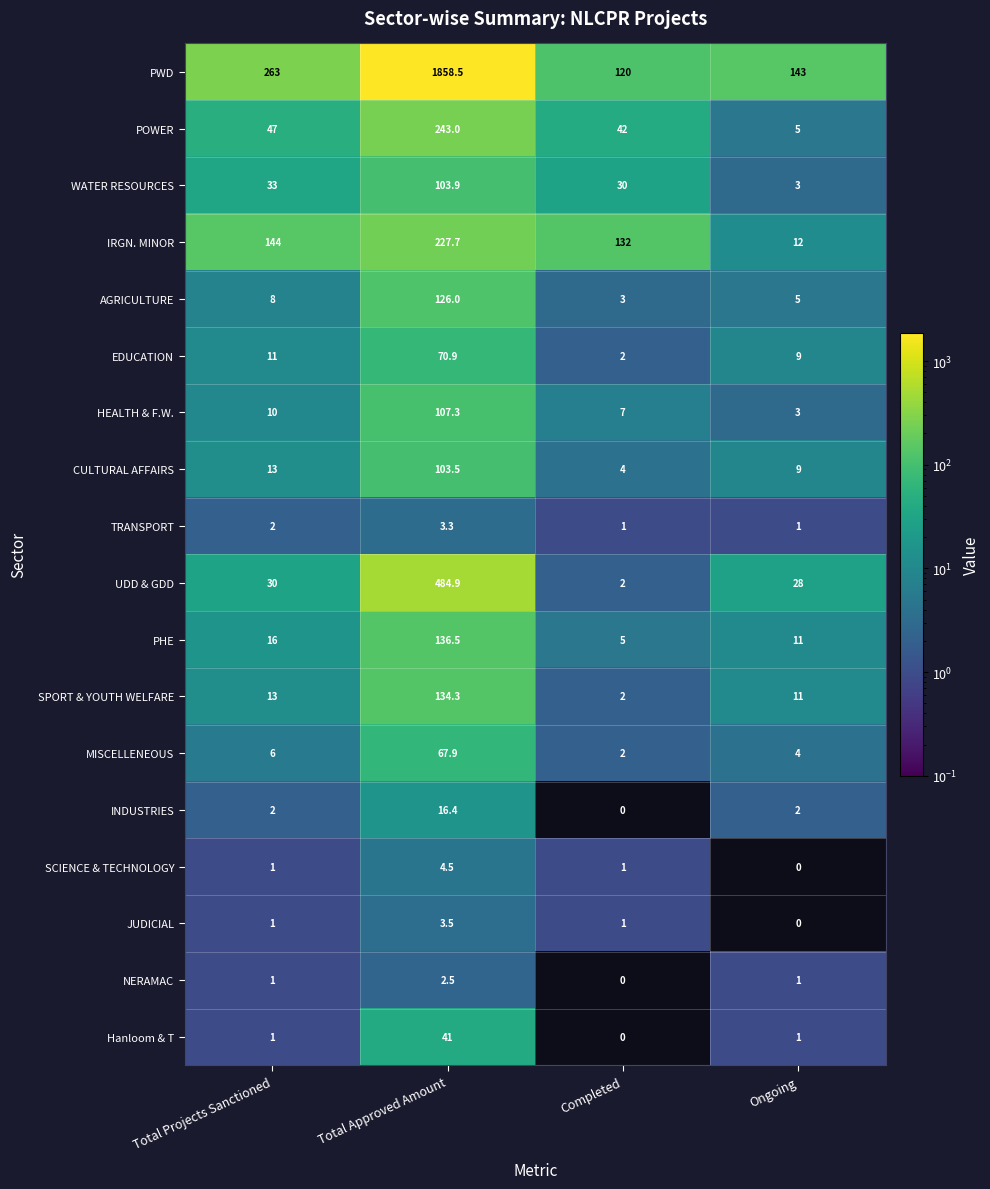

Which series changed the most between Total Projects Sanctioned and Completed?

PWD